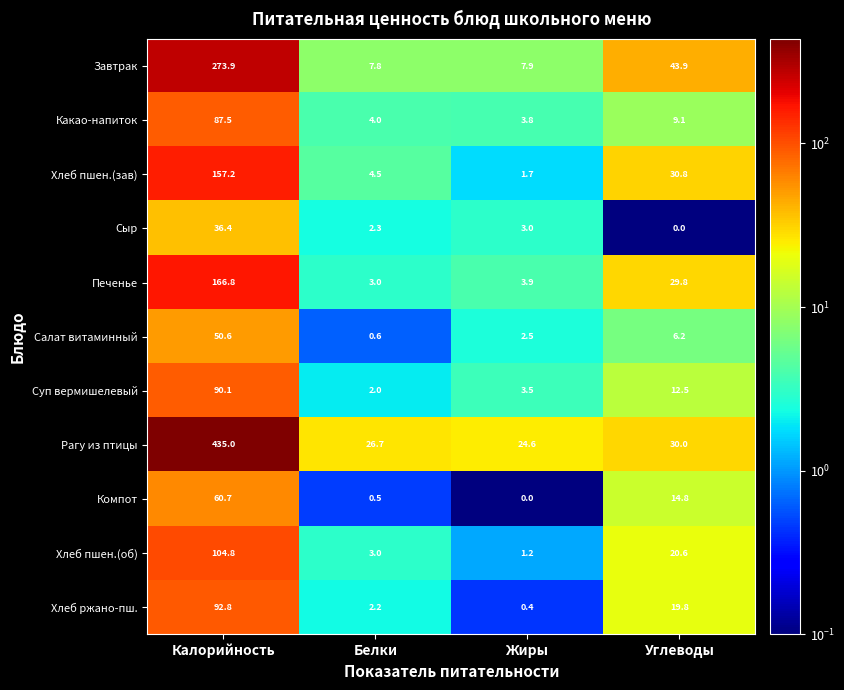

Count the number of categories in the chart.

4